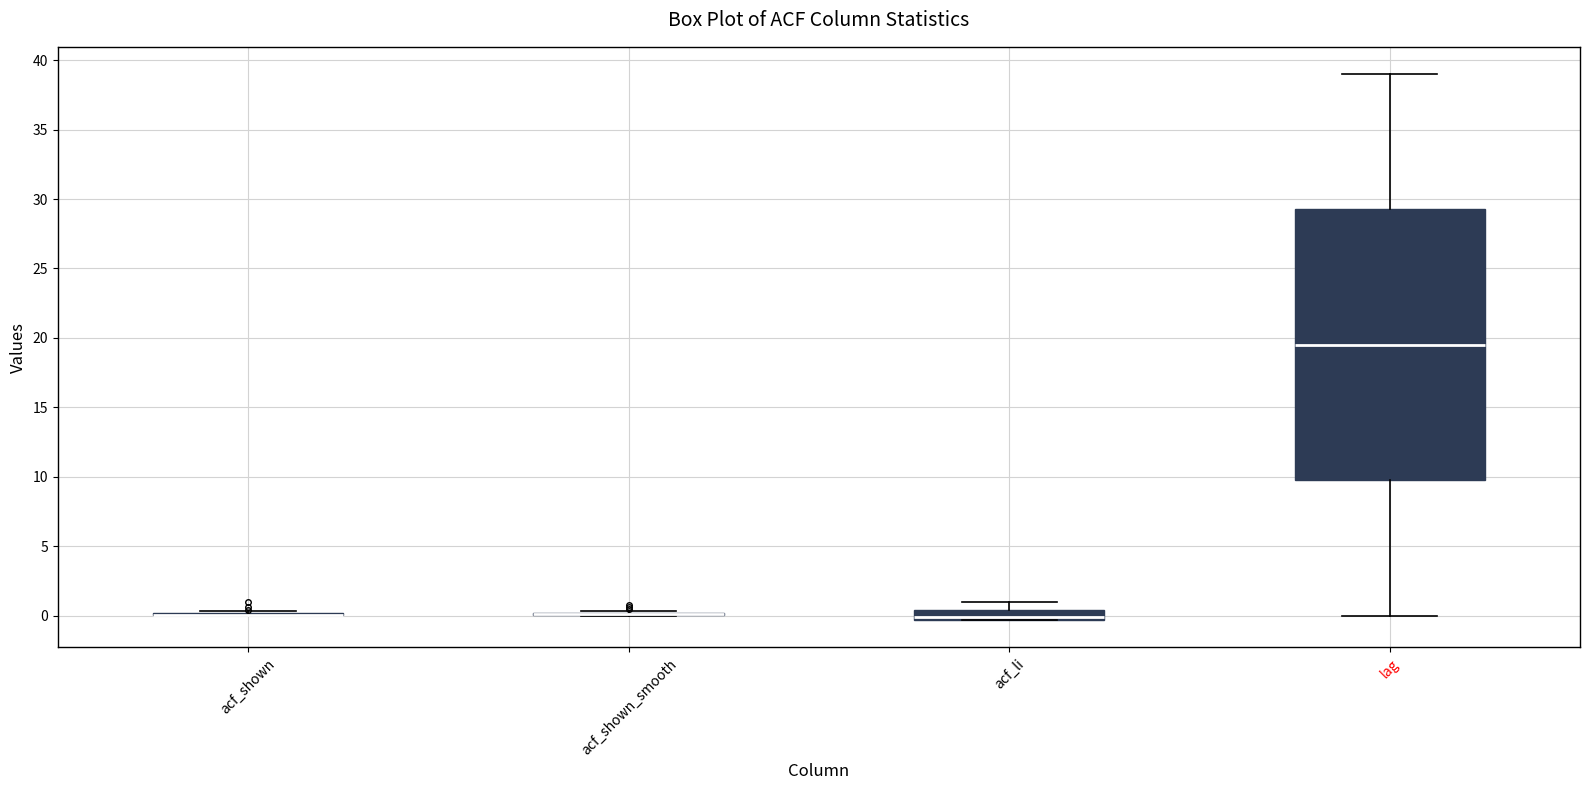

Comparing the boxes themselves (not the whiskers), which one is the tallest?

lag